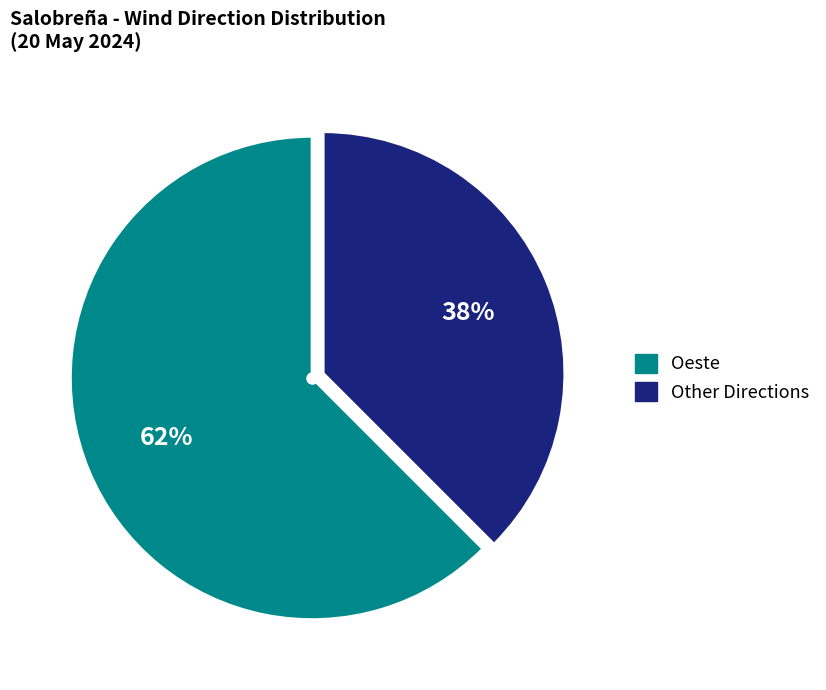

To the nearest percent, what is the average slice percentage?

50%